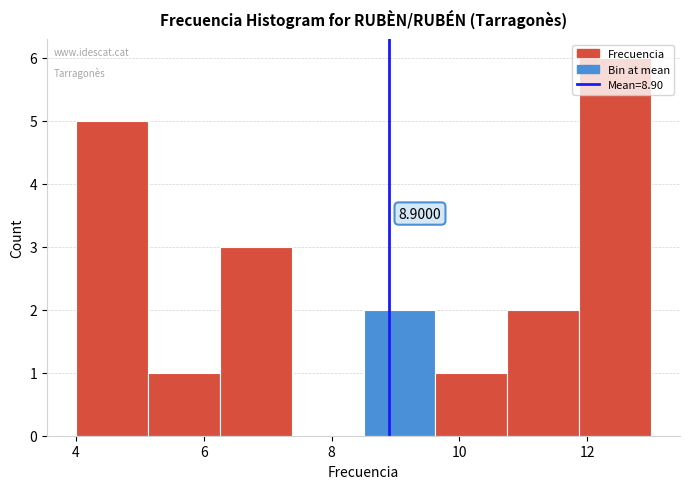

Which range on the x-axis has the tallest bar?

11.8 to 13.0